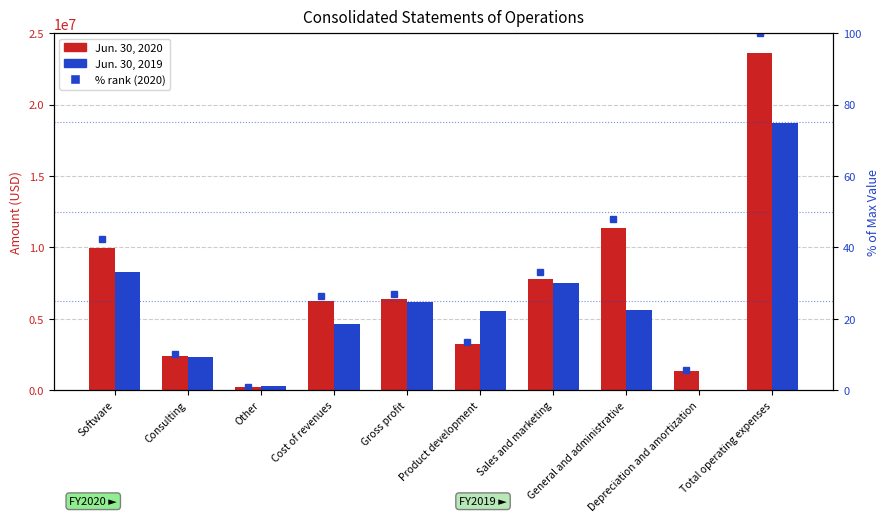

What is the sum of the Jun. 30, 2020 values at Depreciation and amortization and Software?

11292478.0